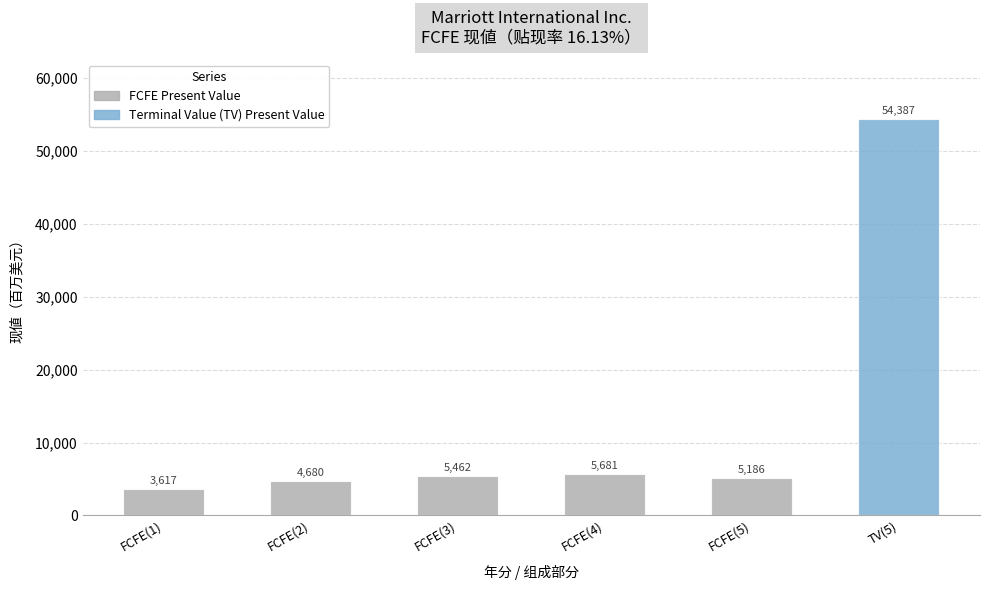

The value at FCFE(1) is 3617. True or false?

True